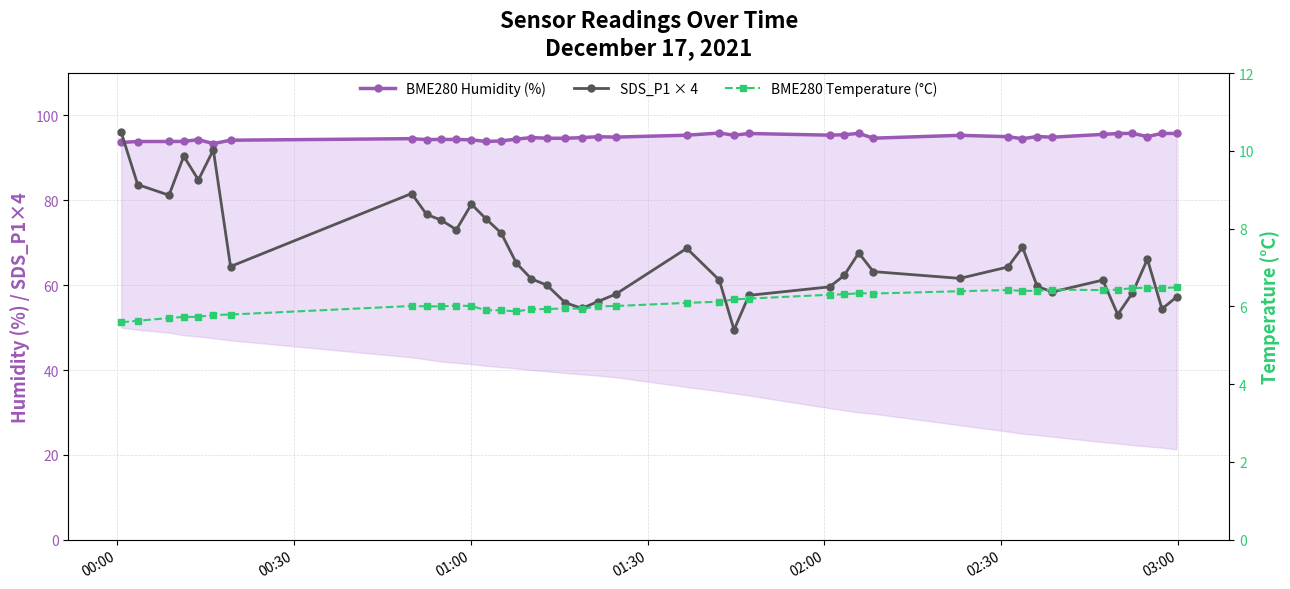

Which series has the widest spread of values?

SDS_P1 × 4